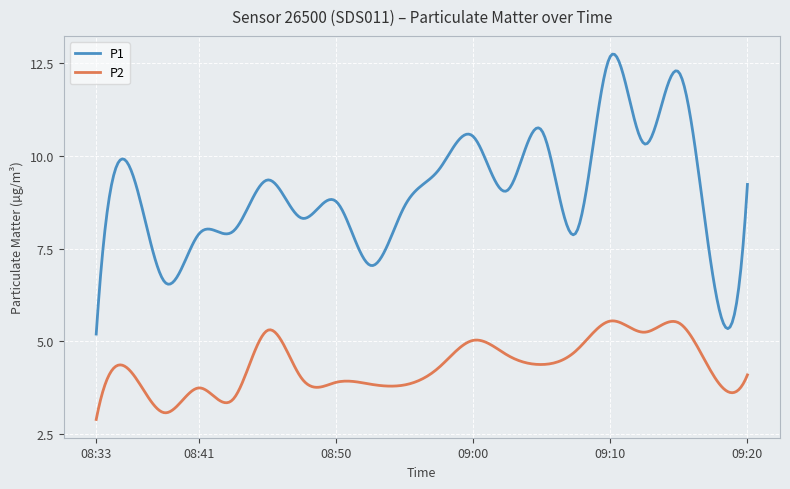

What is the difference between the second highest and second lowest values in the P1 series?

7.4